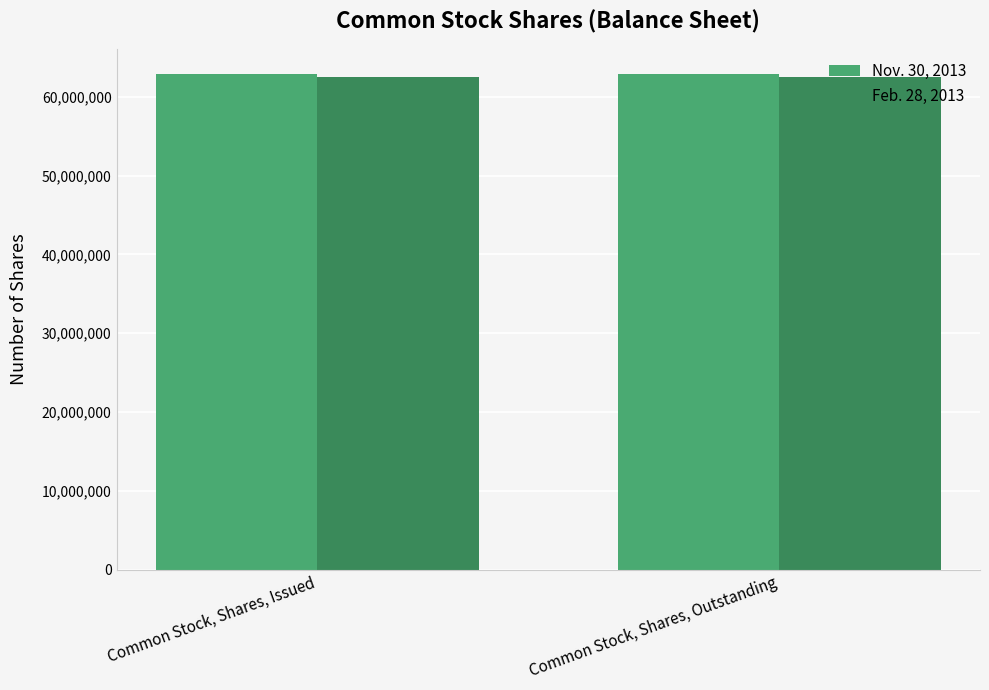

What is the sum of the Feb. 28, 2013 values at Common Stock, Shares, Issued and Common Stock, Shares, Outstanding?

125016000